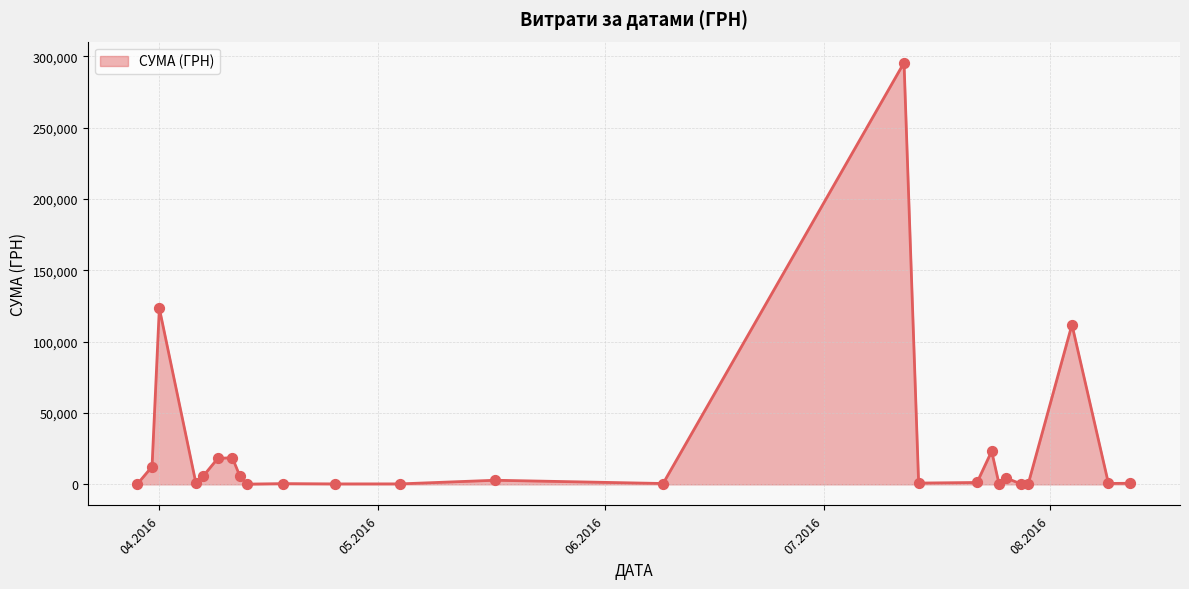

What is the greatest value displayed?

295638.6